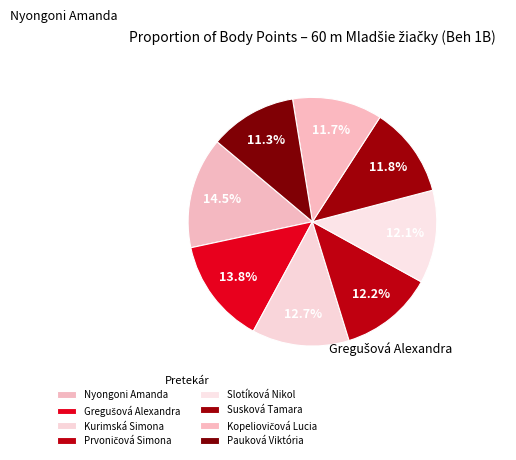

Does Pauková Viktória account for over 50% of the chart?

No